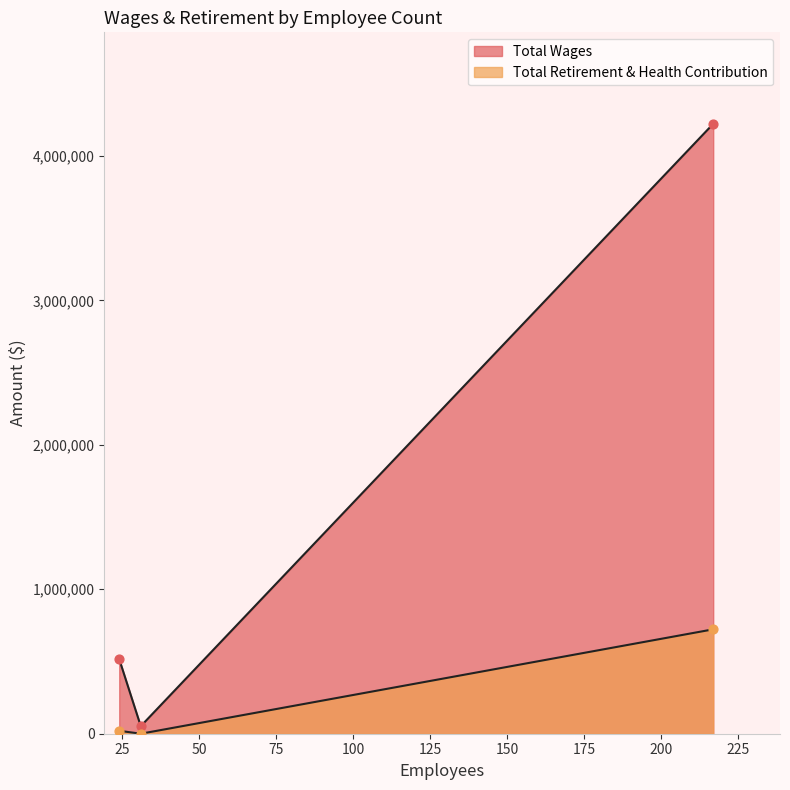

What is the total value across all series at 217?

4945756